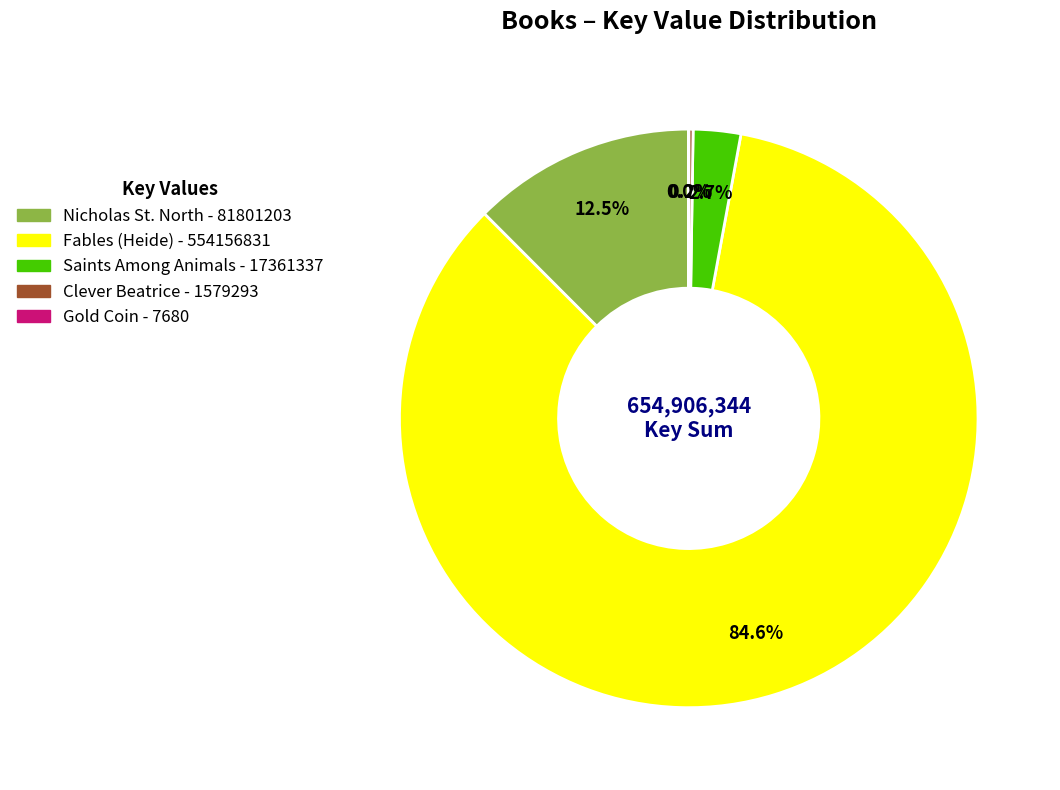

Is there any slice that represents more than half of the pie?

Yes